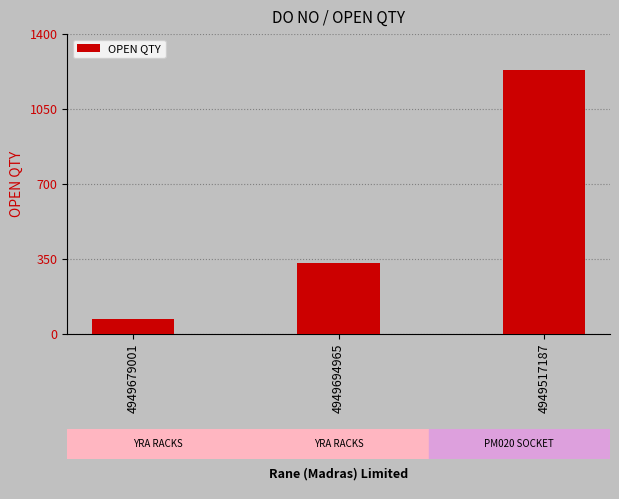

At which label is the value closest to 651?

4949694965